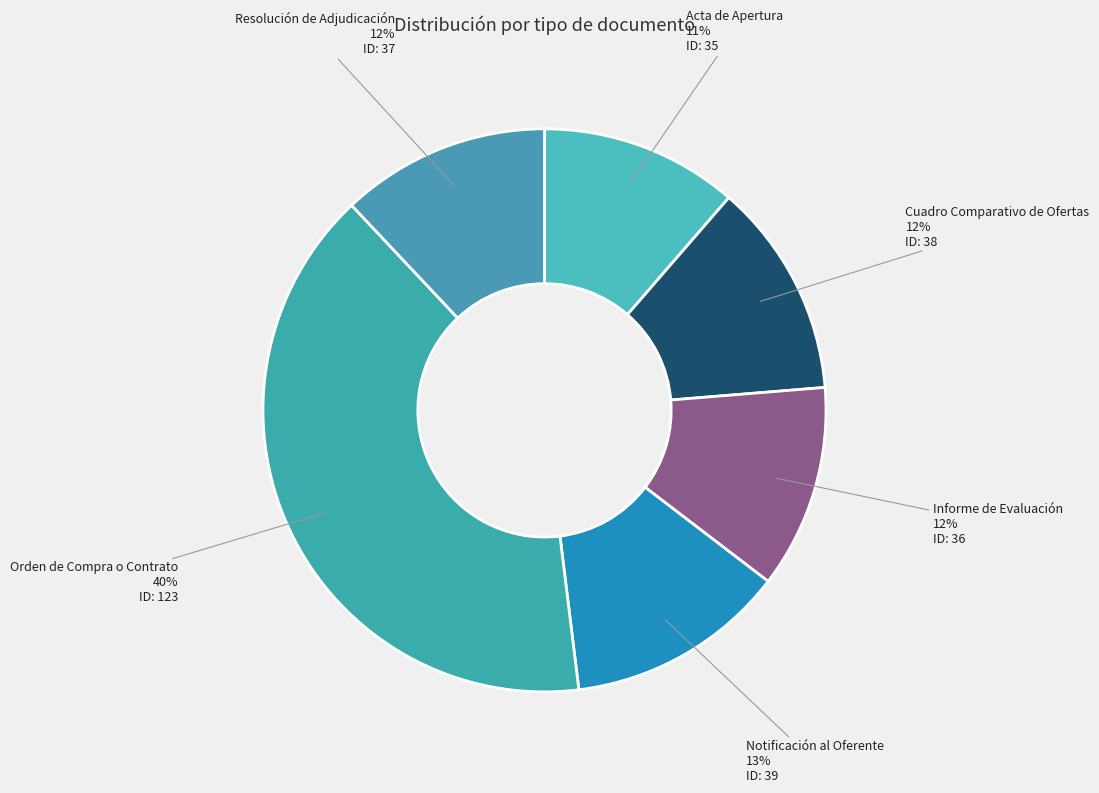

Count the number of slices in the pie.

6